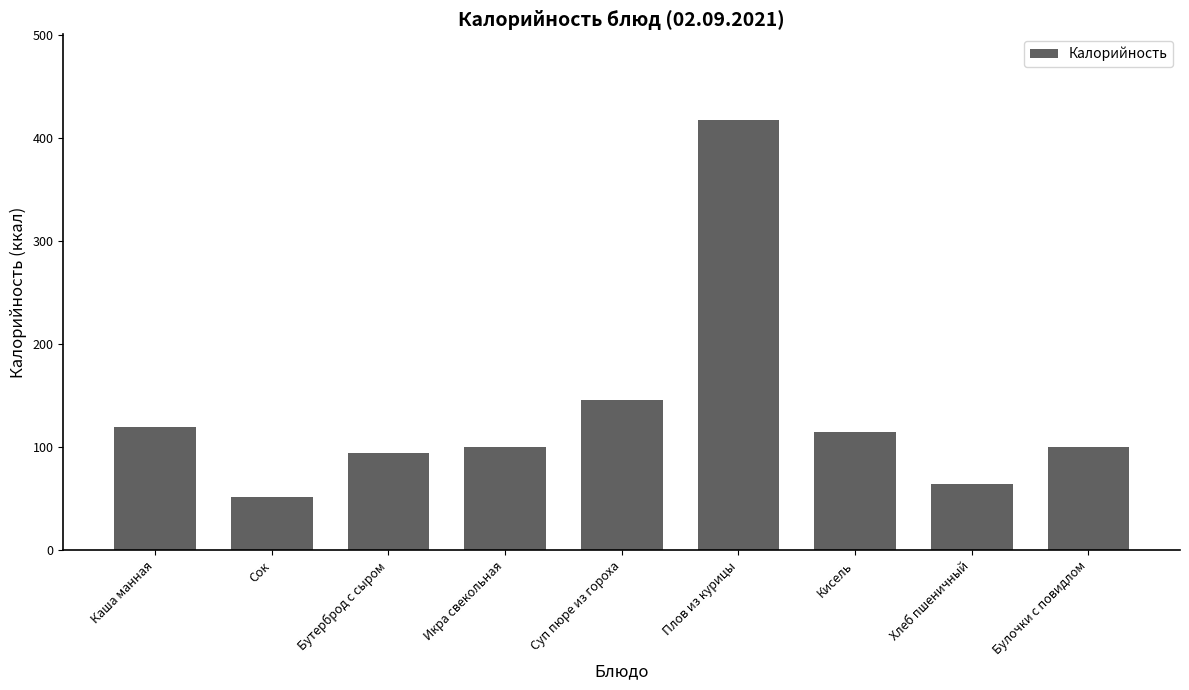

True or false: the data shows 52.0 at Сок.

True